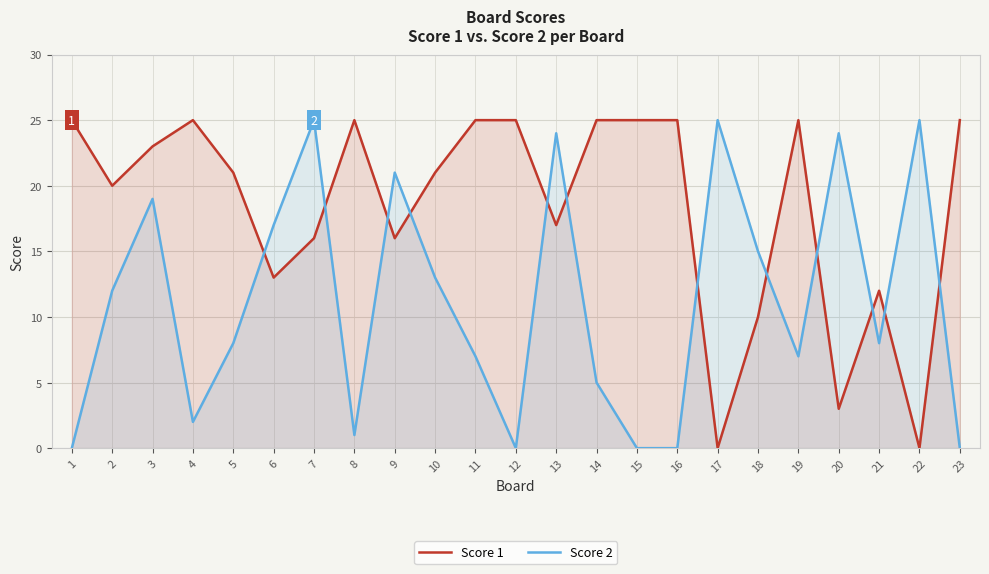

How many values in the Score 1 series exceed 21?

11